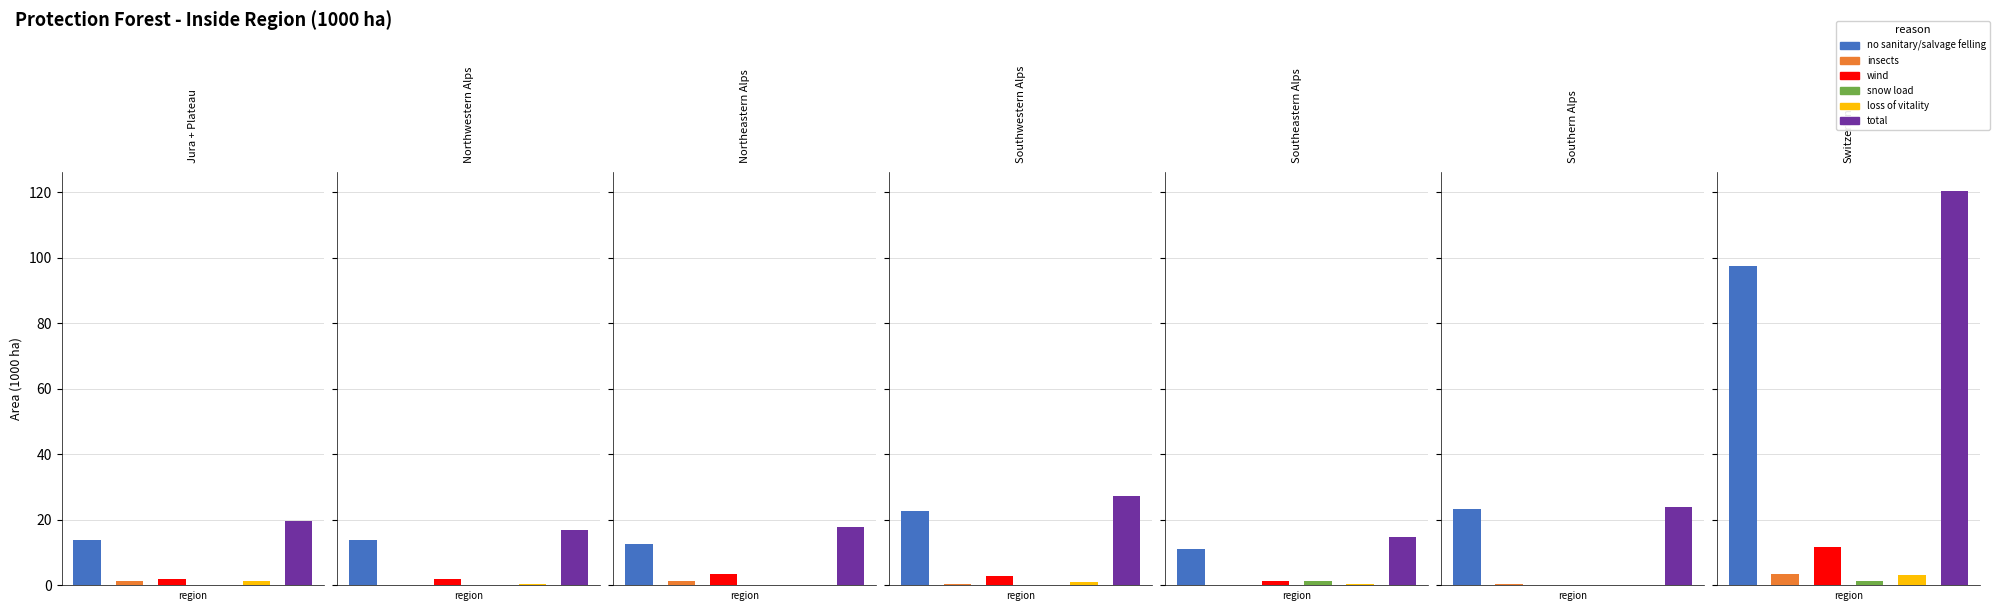

Is the value of total at Southeastern Alps greater than the value of snow load at Southeastern Alps?

Yes